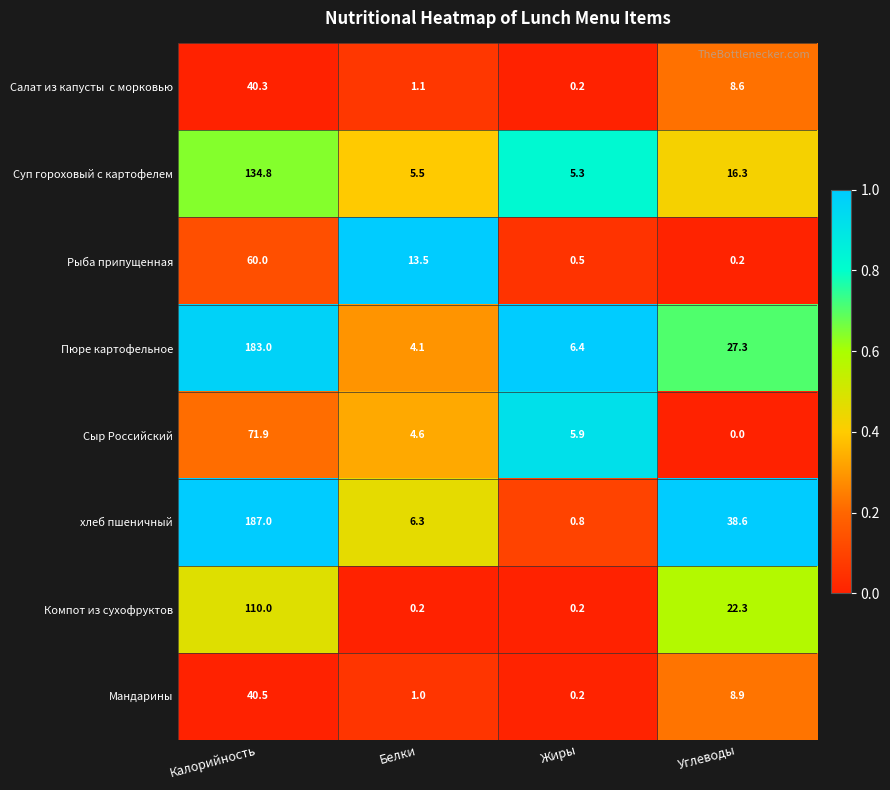

Where does the Сыр Российский series first go above 5?

Калорийность